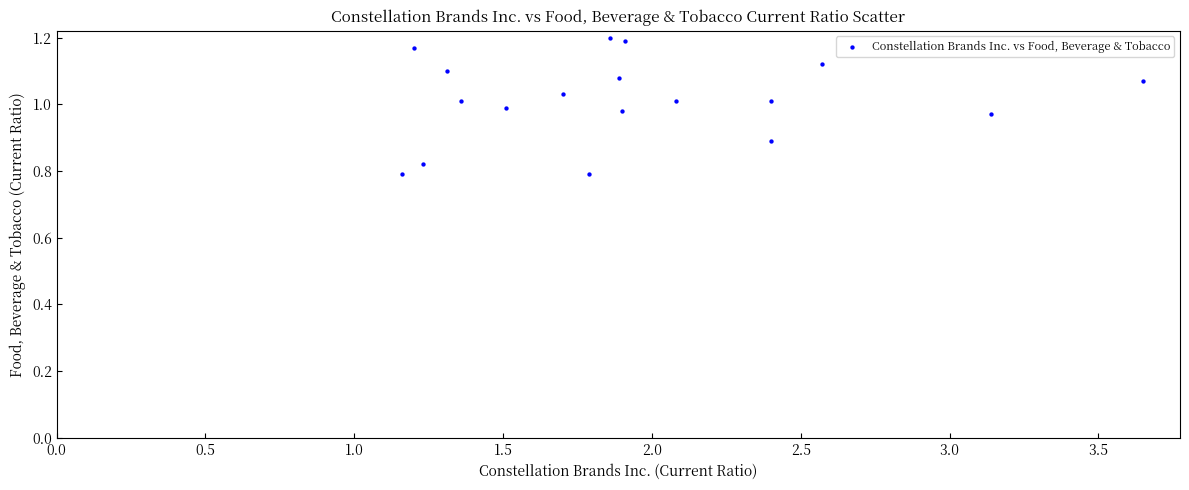

What is the range of Y values (max minus min)?

0.4